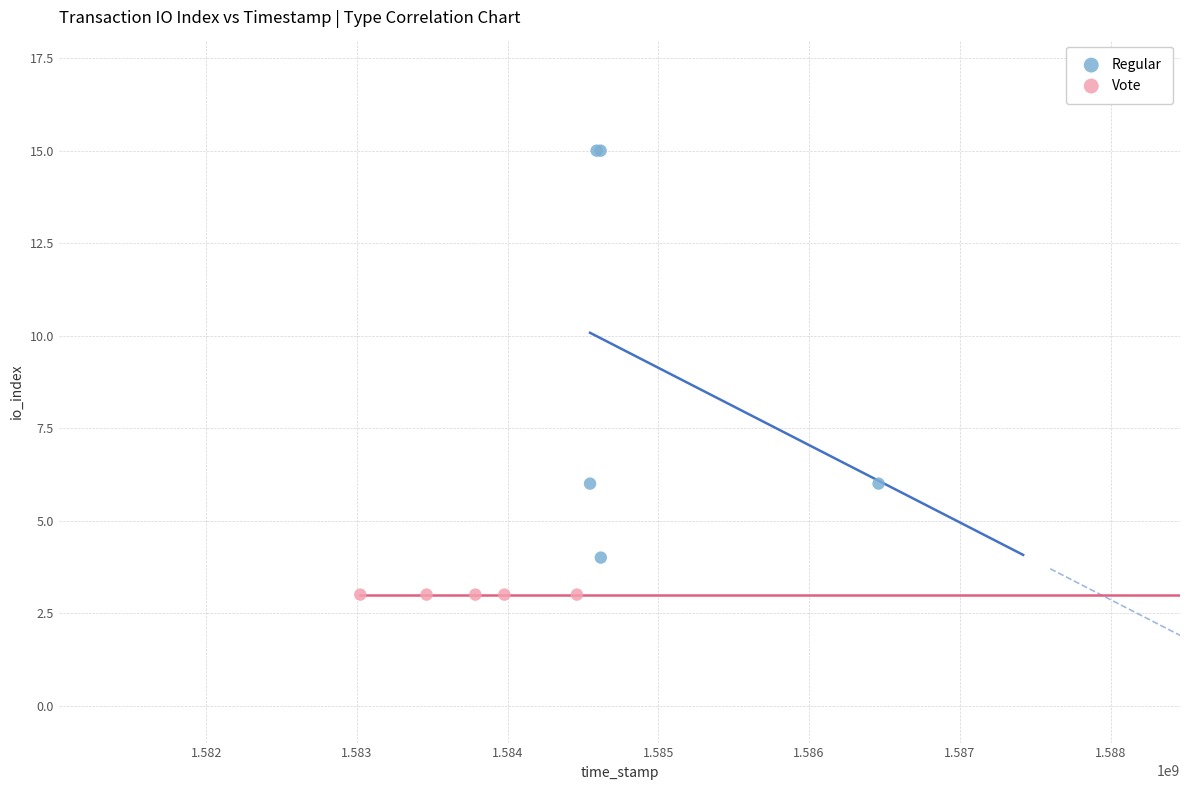

Which series contains the lowest Y value?

Vote